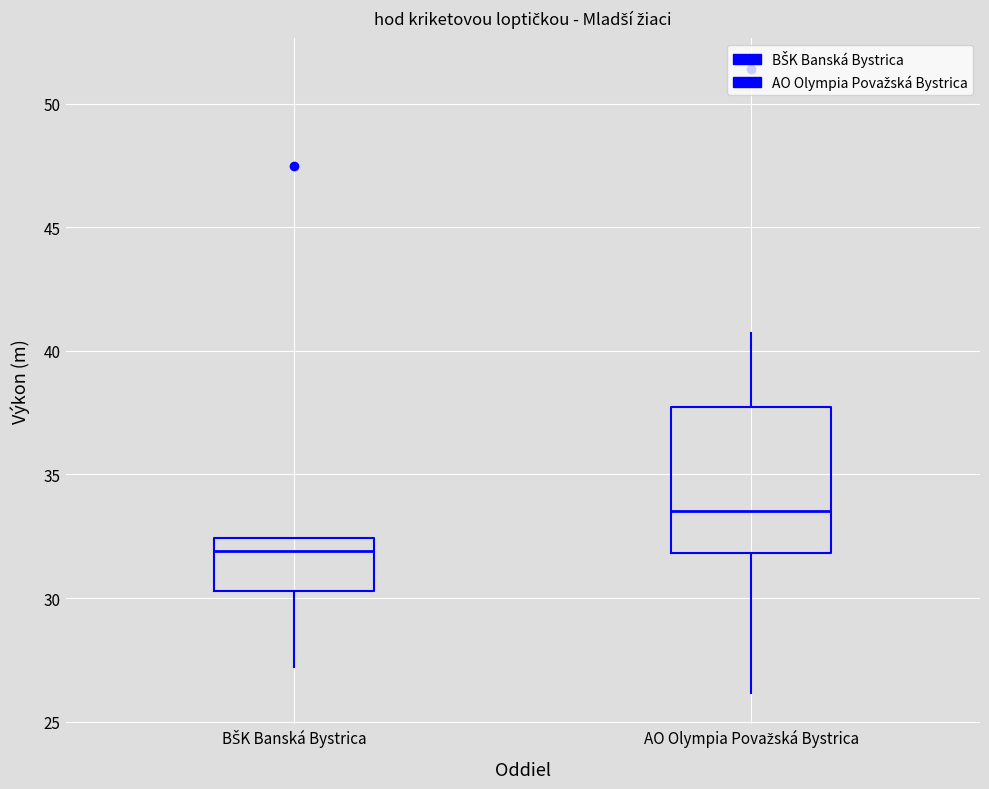

Comparing the boxes themselves (not the whiskers), which one is the tallest?

AO Olympia Považská Bystrica